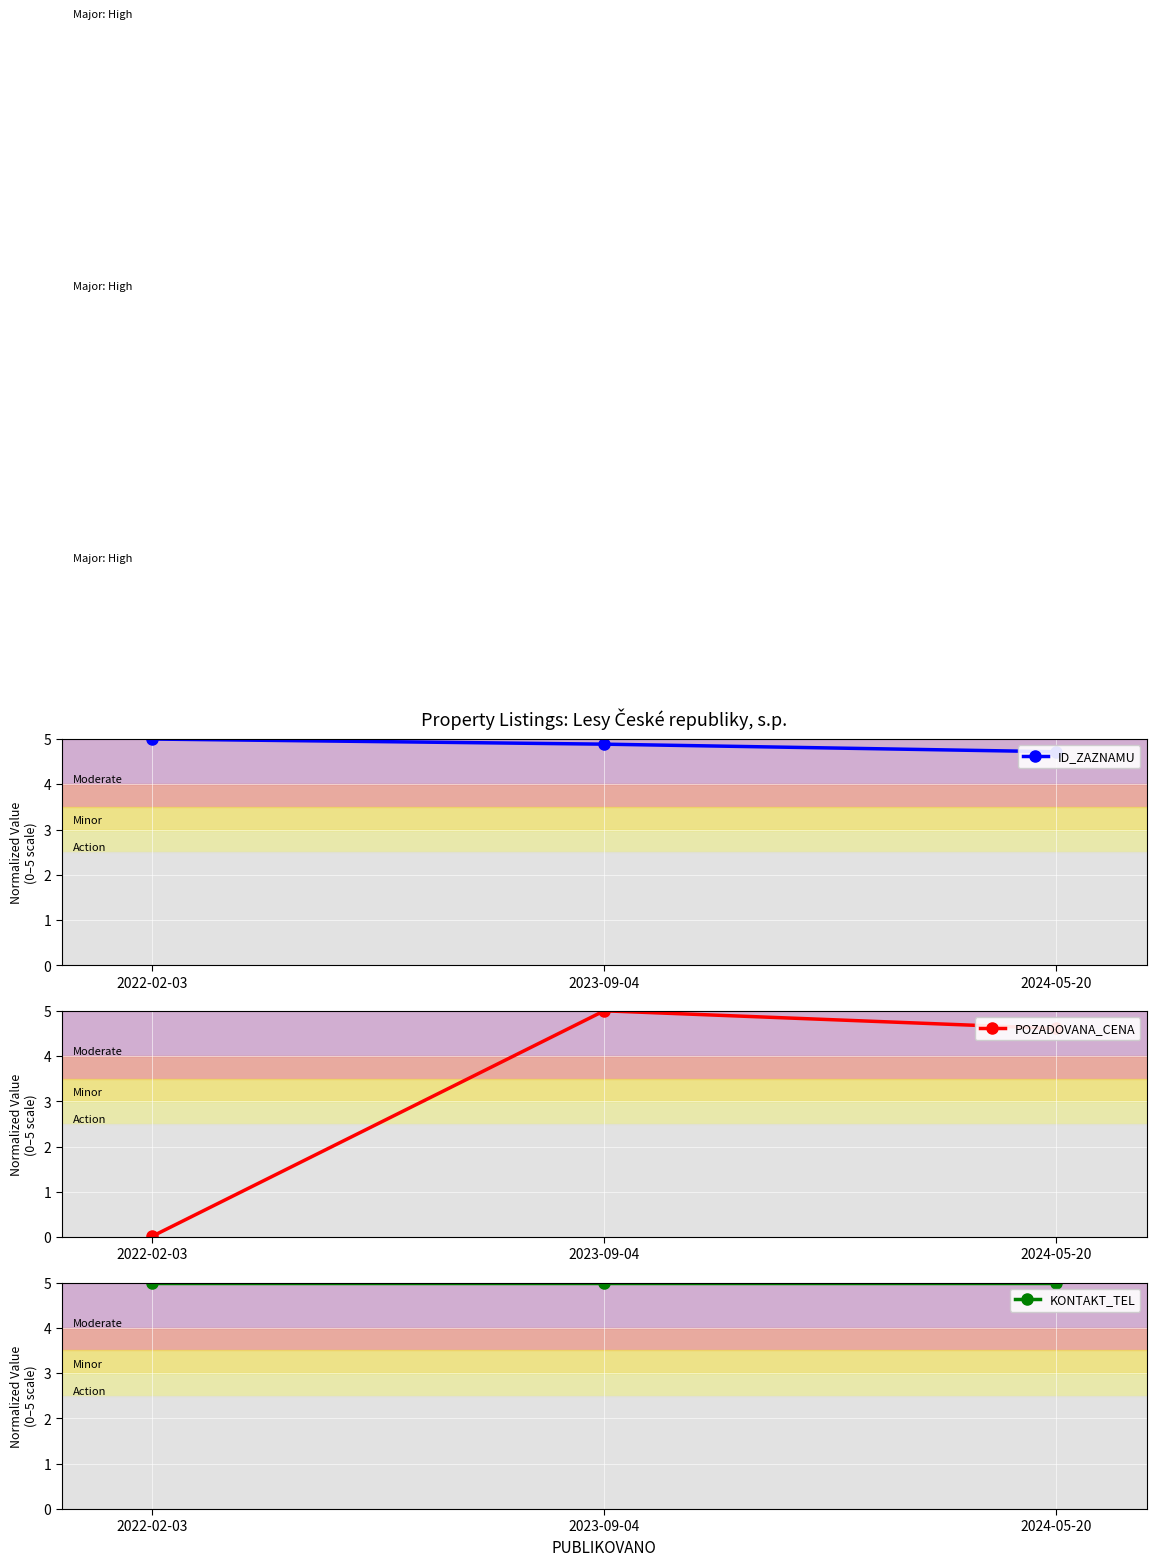

Reading left to right, extract all data points from this chart.

ID_ZAZNAMU: 2022-02-03=5.0	2023-09-04=4.9	2024-05-20=4.7
POZADOVANA_CENA: 2022-02-03=0.0	2023-09-04=5.0	2024-05-20=4.6
KONTAKT_TEL: 2022-02-03=5.0	2023-09-04=5.0	2024-05-20=5.0